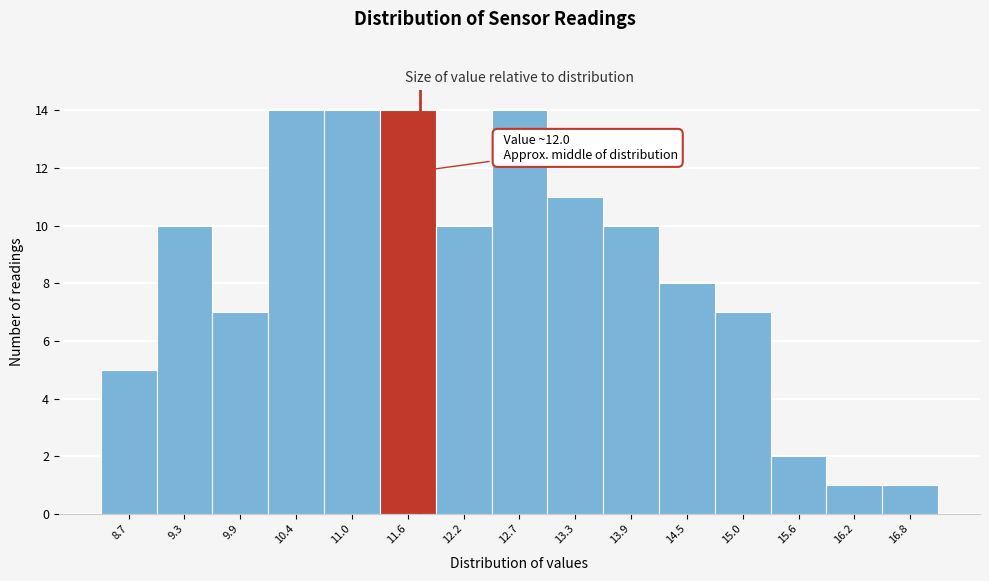

Reading right to left, transcribe all the data shown in this chart.

16.8=1	16.2=1	15.6=2	15.0=7	14.5=8	13.9=10	13.3=11	12.7=14	12.2=10	11.6=14	11.0=14	10.4=14	9.9=7	9.3=10	8.7=5